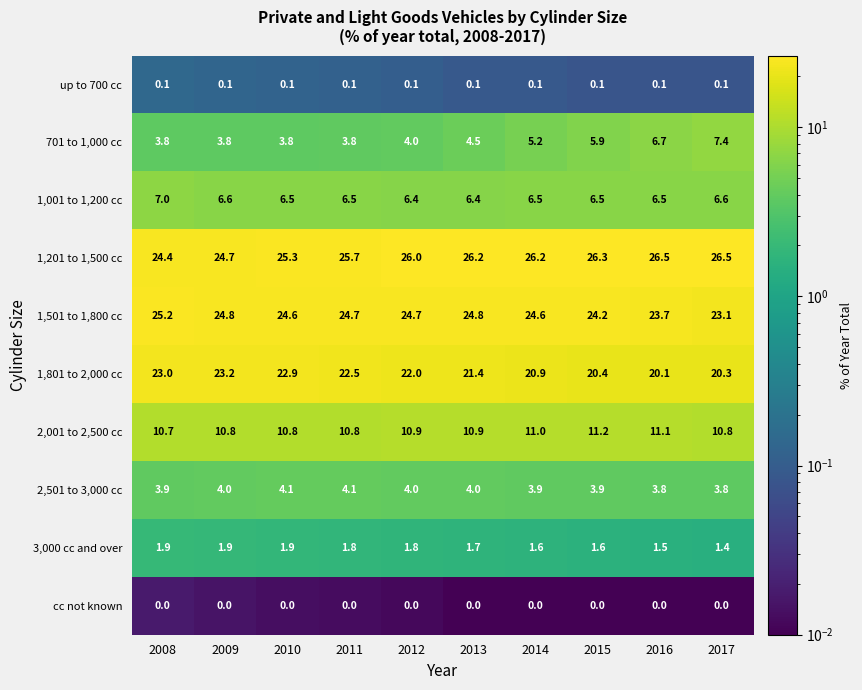

Rank the series at 2017 from highest to lowest value.

1,201 to 1,500 cc, 1,501 to 1,800 cc, 1,801 to 2,000 cc, 2,001 to 2,500 cc, 701 to 1,000 cc, 1,001 to 1,200 cc, 2,501 to 3,000 cc, 3,000 cc and over, up to 700 cc, cc not known